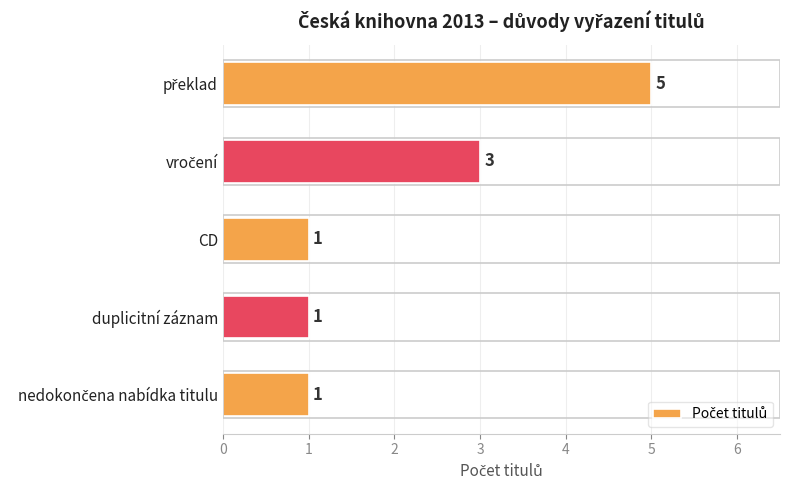

Count the number of values greater than 1.

2